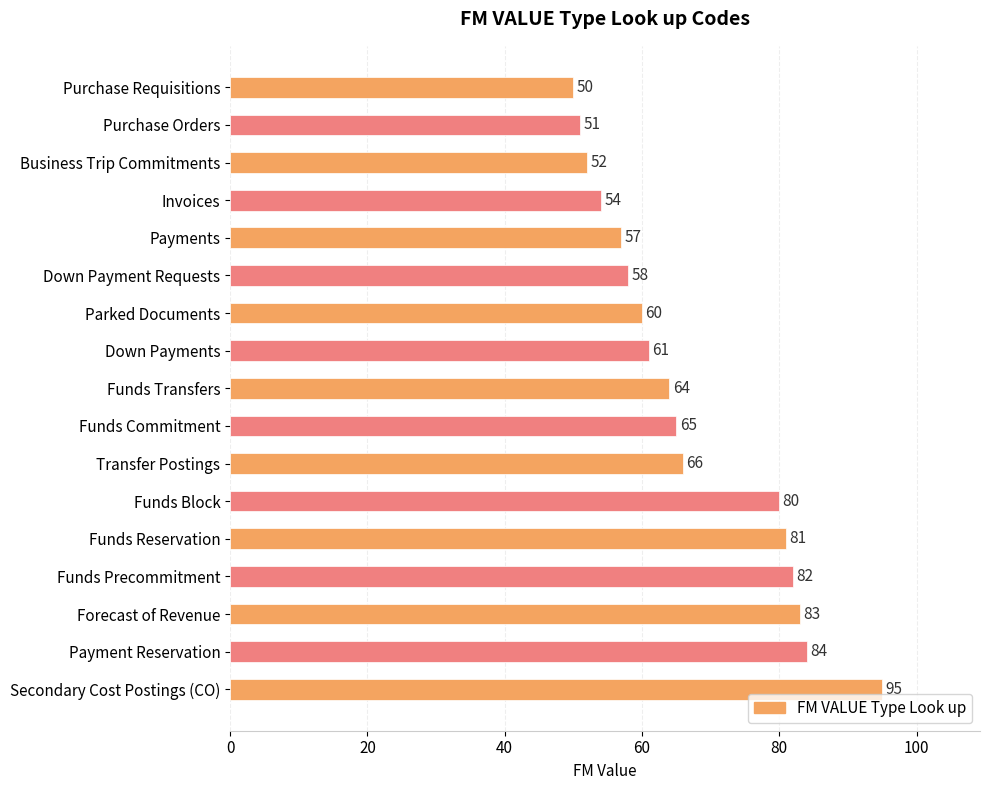

Rank the categories by value from highest to lowest.

Secondary Cost Postings (CO), Payment Reservation, Forecast of Revenue, Funds Precommitment, Funds Reservation, Funds Block, Transfer Postings, Funds Commitment, Funds Transfers, Down Payments, Parked Documents, Down Payment Requests, Payments, Invoices, Business Trip Commitments, Purchase Orders, Purchase Requisitions